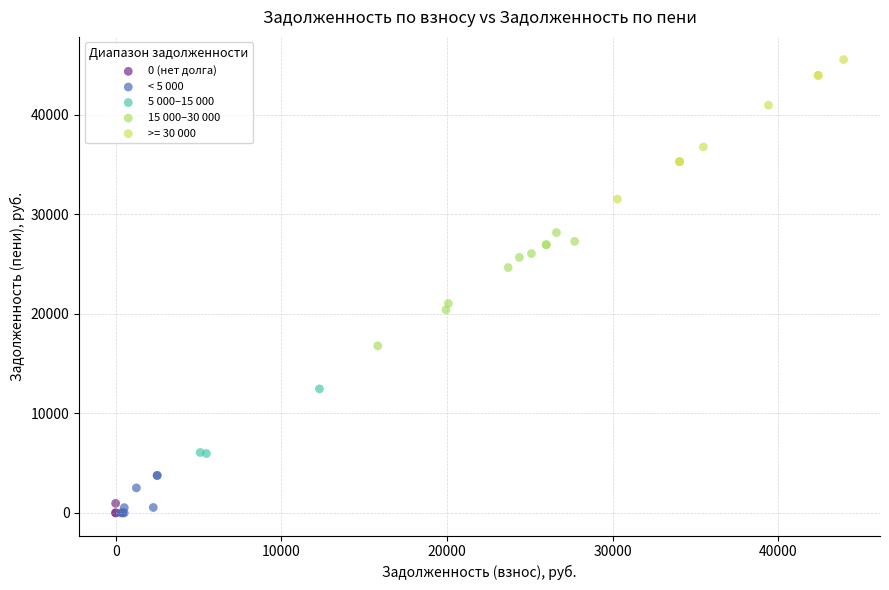

Which series contains the highest Y value?

>= 30 000